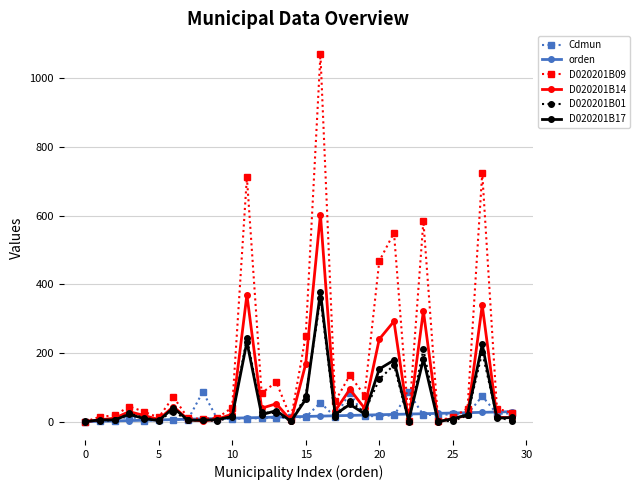

What is the greatest value displayed?

1069